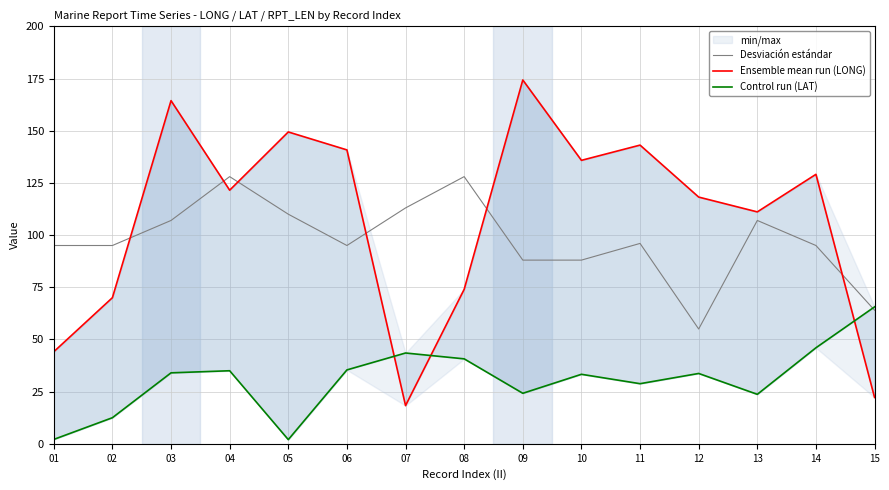

The value of Desviación estándar at 05 is 185.7. True or false?

False